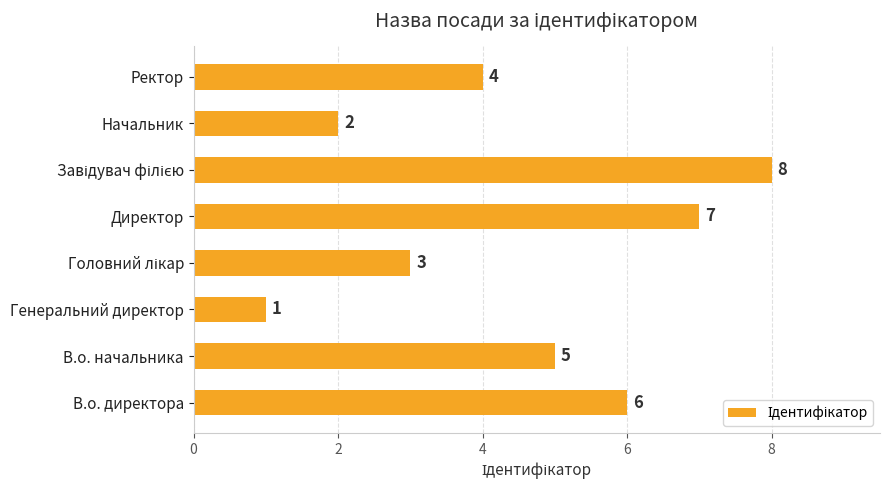

What is the greatest value displayed?

8